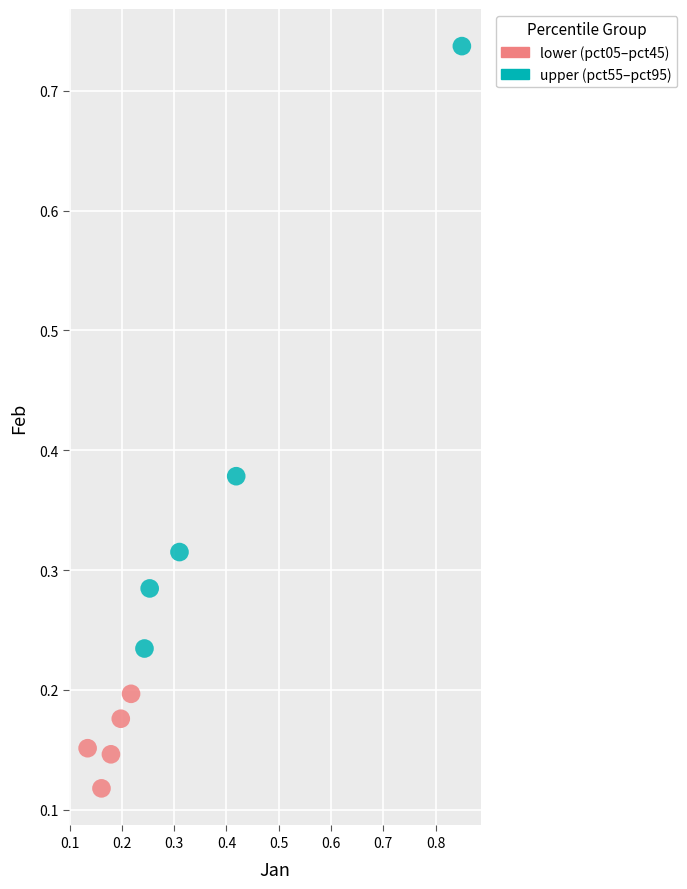

Which series reaches the minimum Y coordinate?

lower (pct05–pct45)